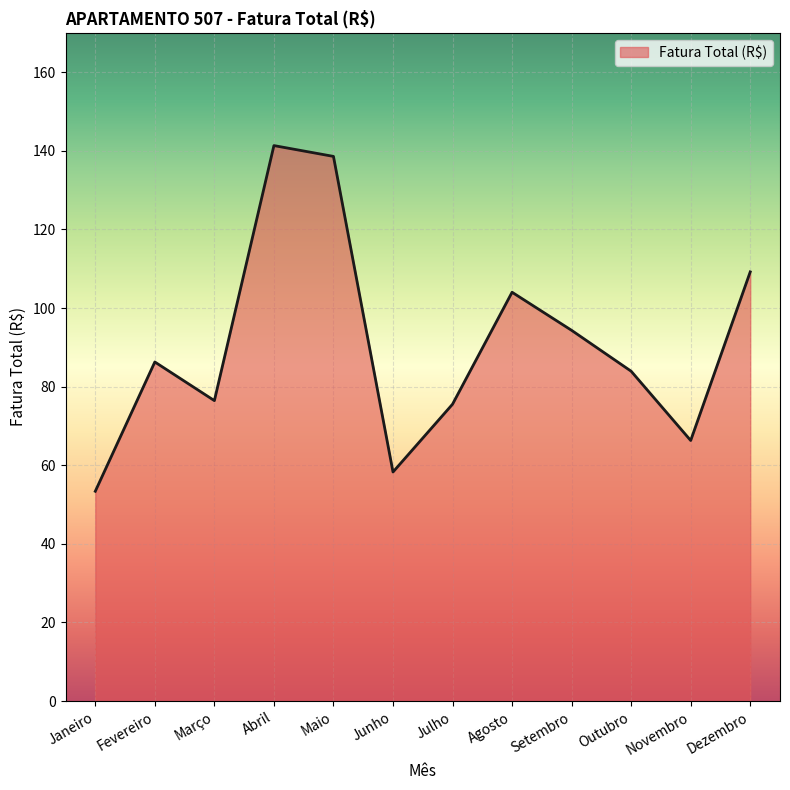

What is the greatest value displayed?

141.3